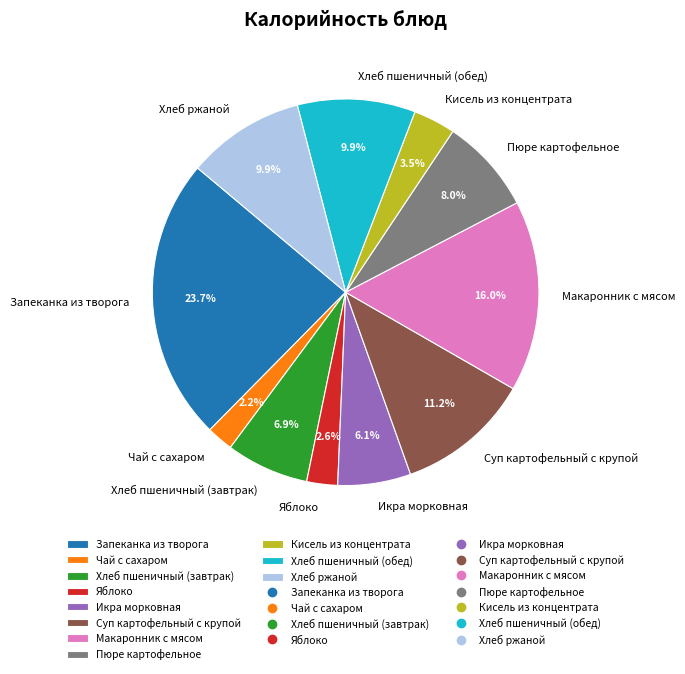

Combined, what portion of the pie is Икра морковная and Макаронник с мясом?

22.1%